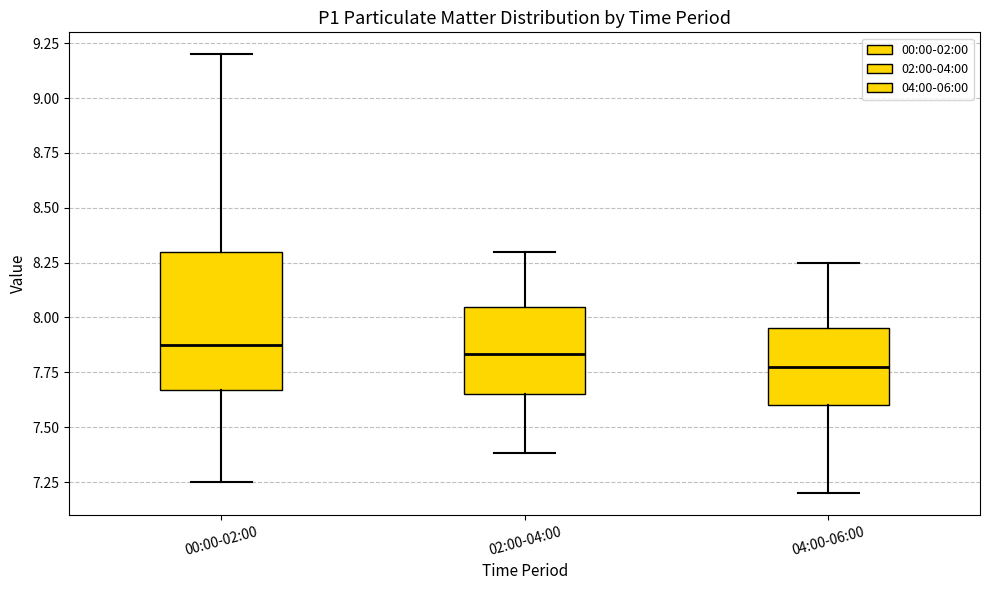

Which box is the tallest, from its lower edge to its upper edge?

00:00-02:00